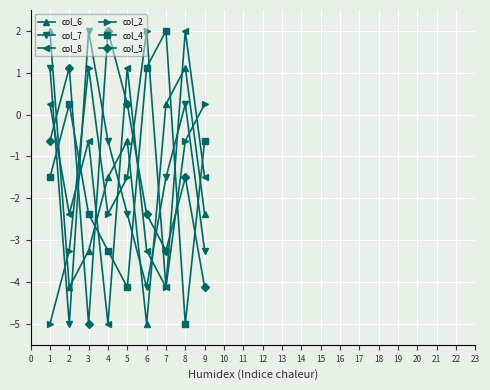

At 9, list the series in order from largest to smallest.

col_2, col_4, col_8, col_6, col_7, col_5